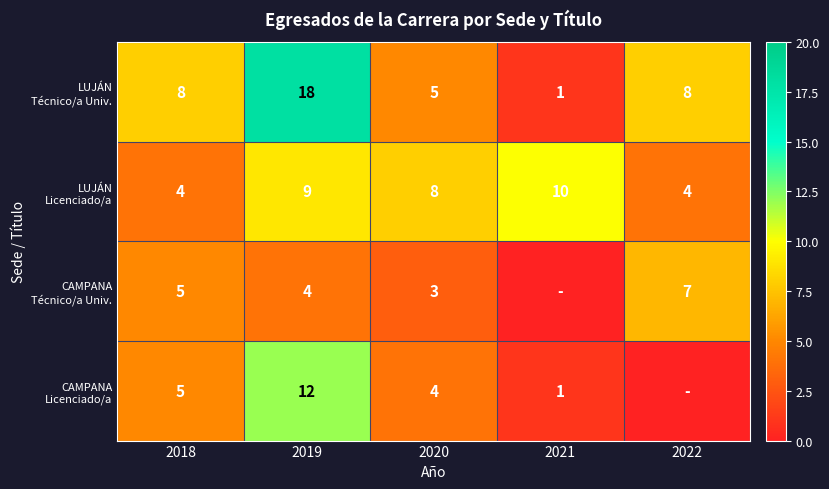

At how many categories does at least one series exceed 11?

1